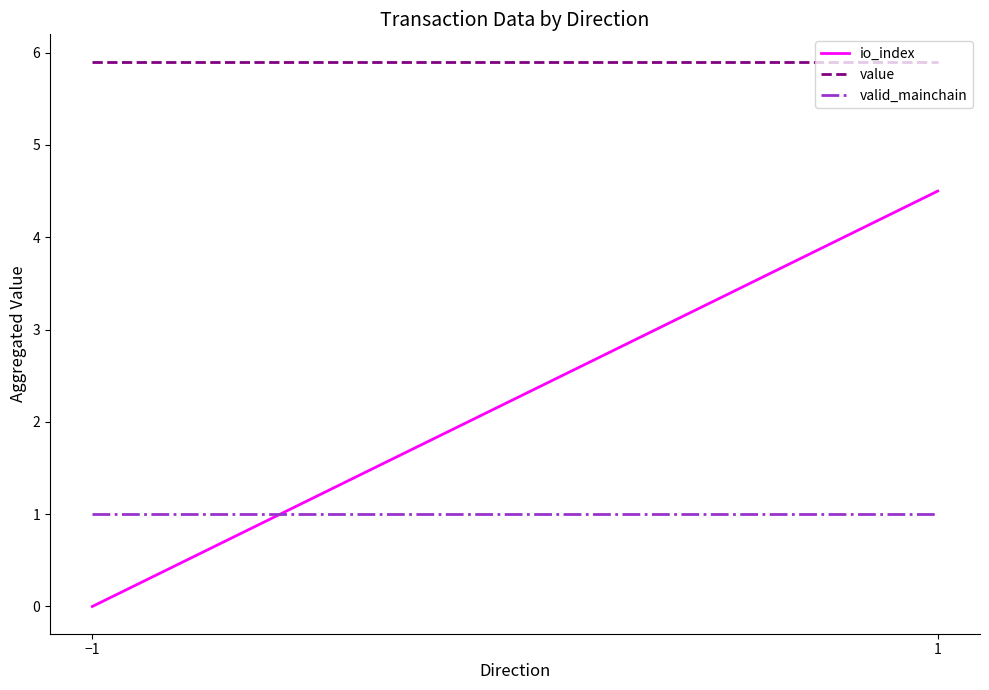

What is the value of the valid_mainchain point at the 2nd from the left?

1.0